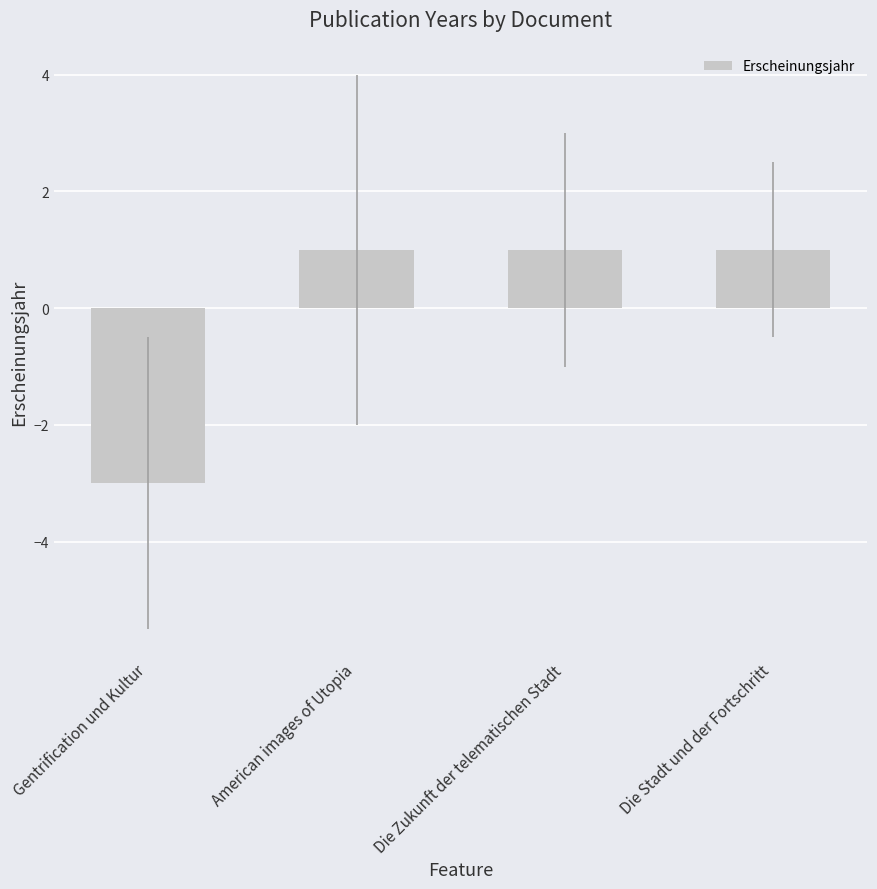

The chart shows a value of 1 at Die Stadt und der Fortschritt. True or false?

True